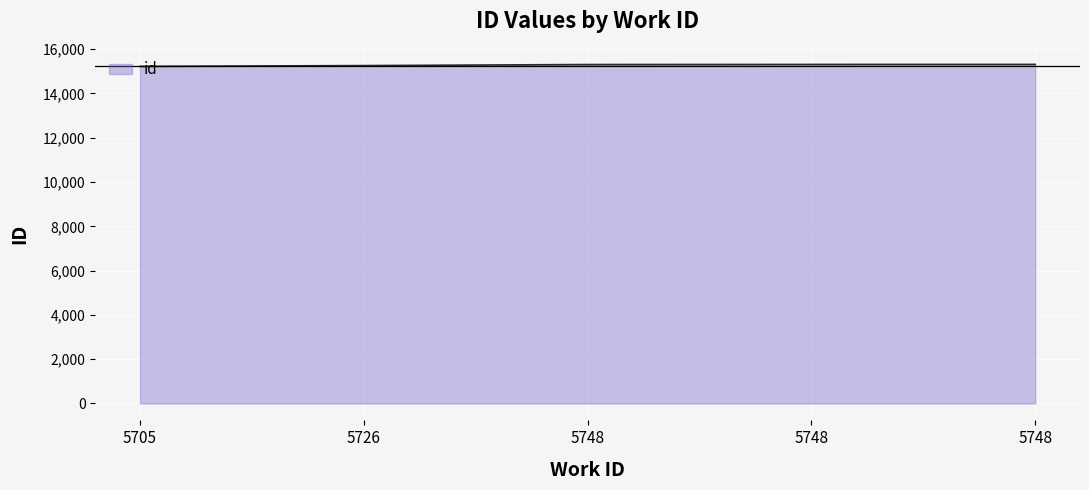

Where is the data nearest to the value 15269?

5726